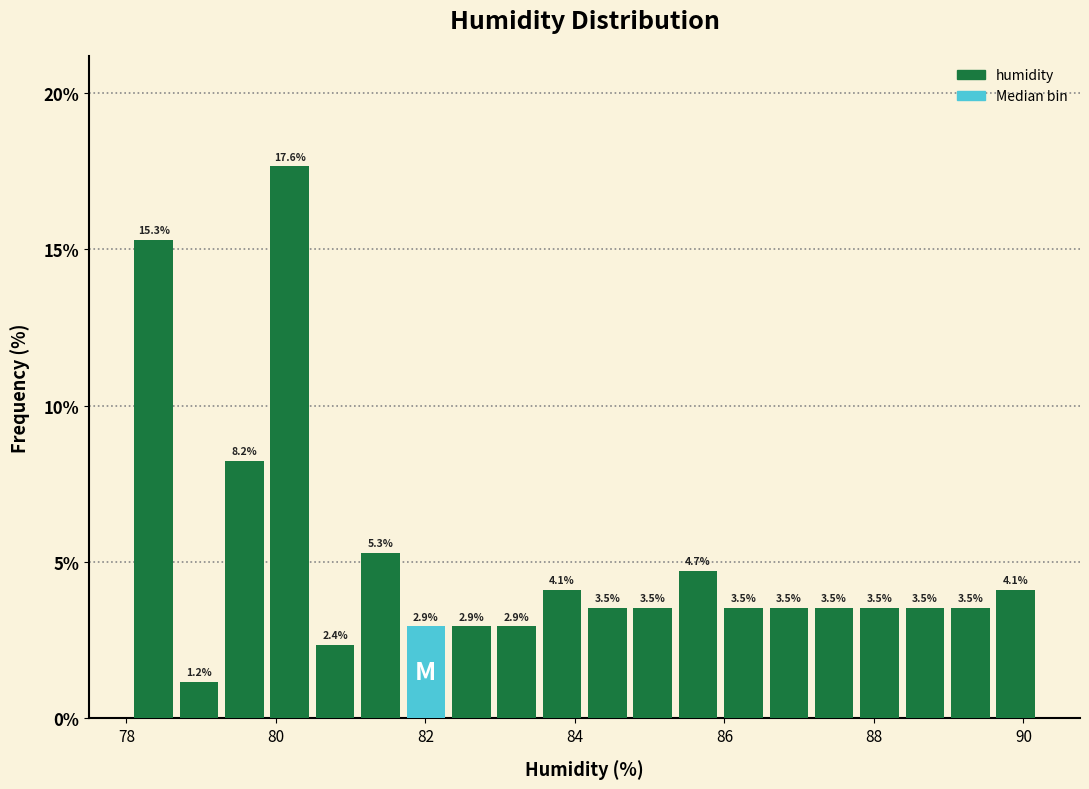

Read against the x-axis, roughly where is the centre of the tallest bar?

80.2